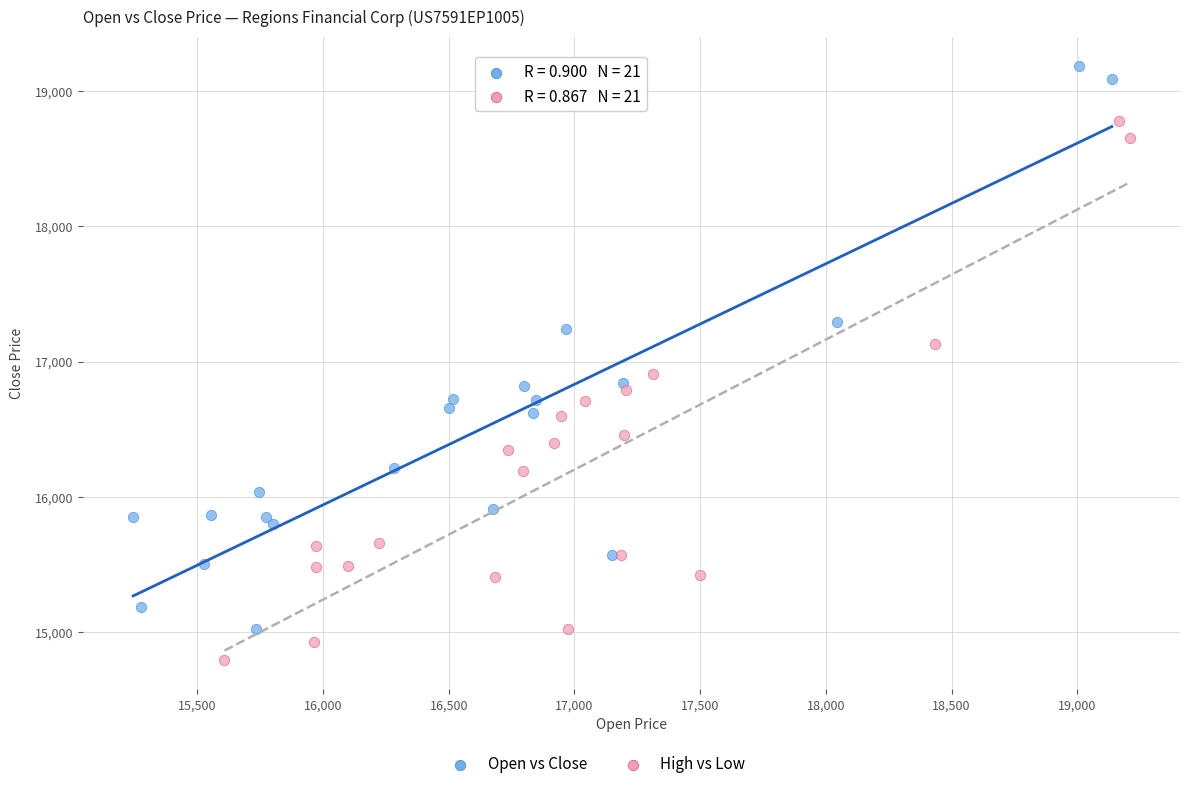

Which series reaches the minimum Y coordinate?

High vs Low